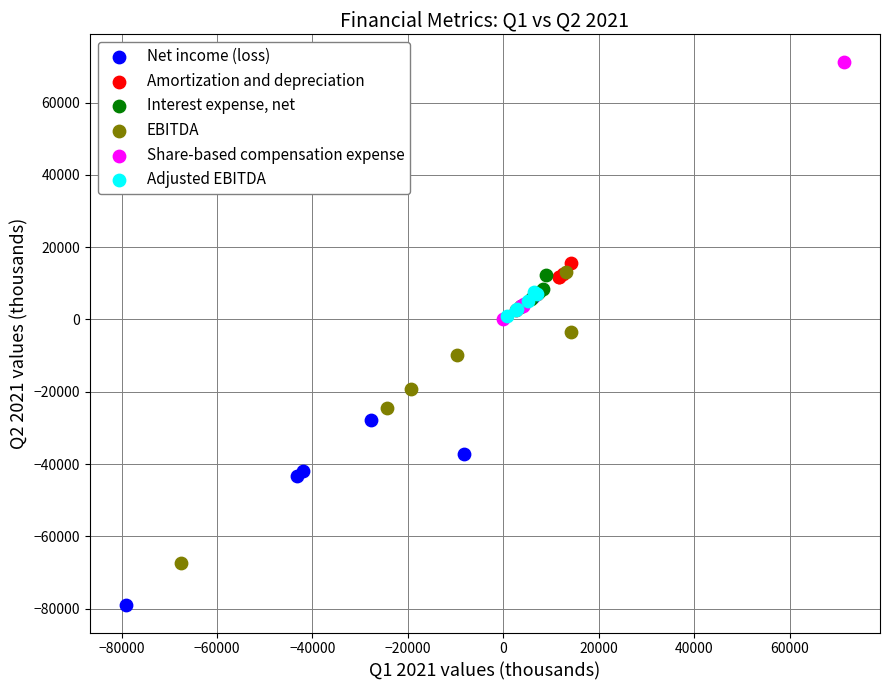

Which series contains the lowest Y value?

Net income (loss)